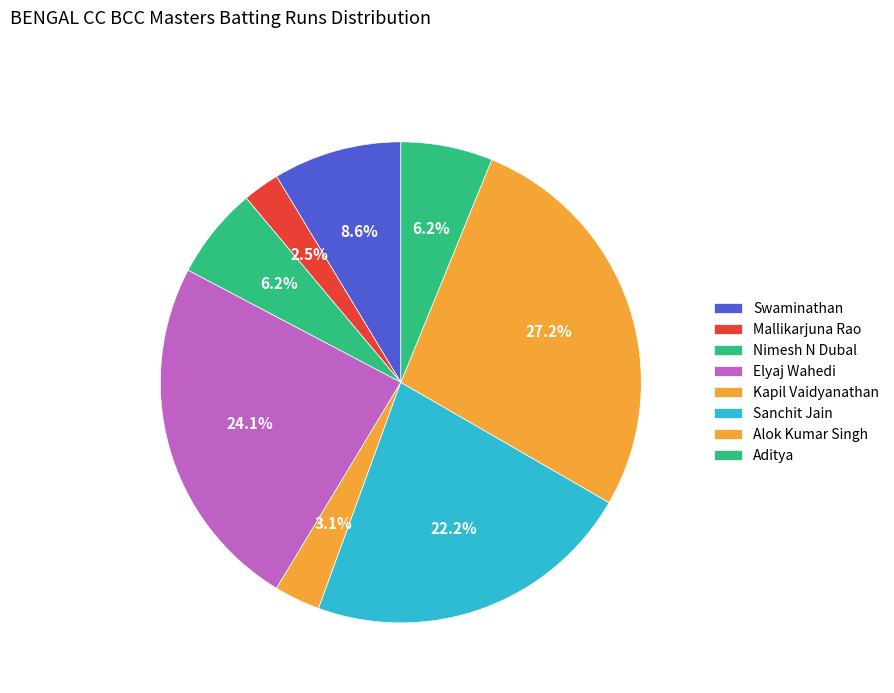

Rank the categories by value from lowest to highest.

Mallikarjuna Rao, Kapil Vaidyanathan, Nimesh N Dubal, Aditya, Swaminathan, Sanchit Jain, Elyaj Wahedi, Alok Kumar Singh